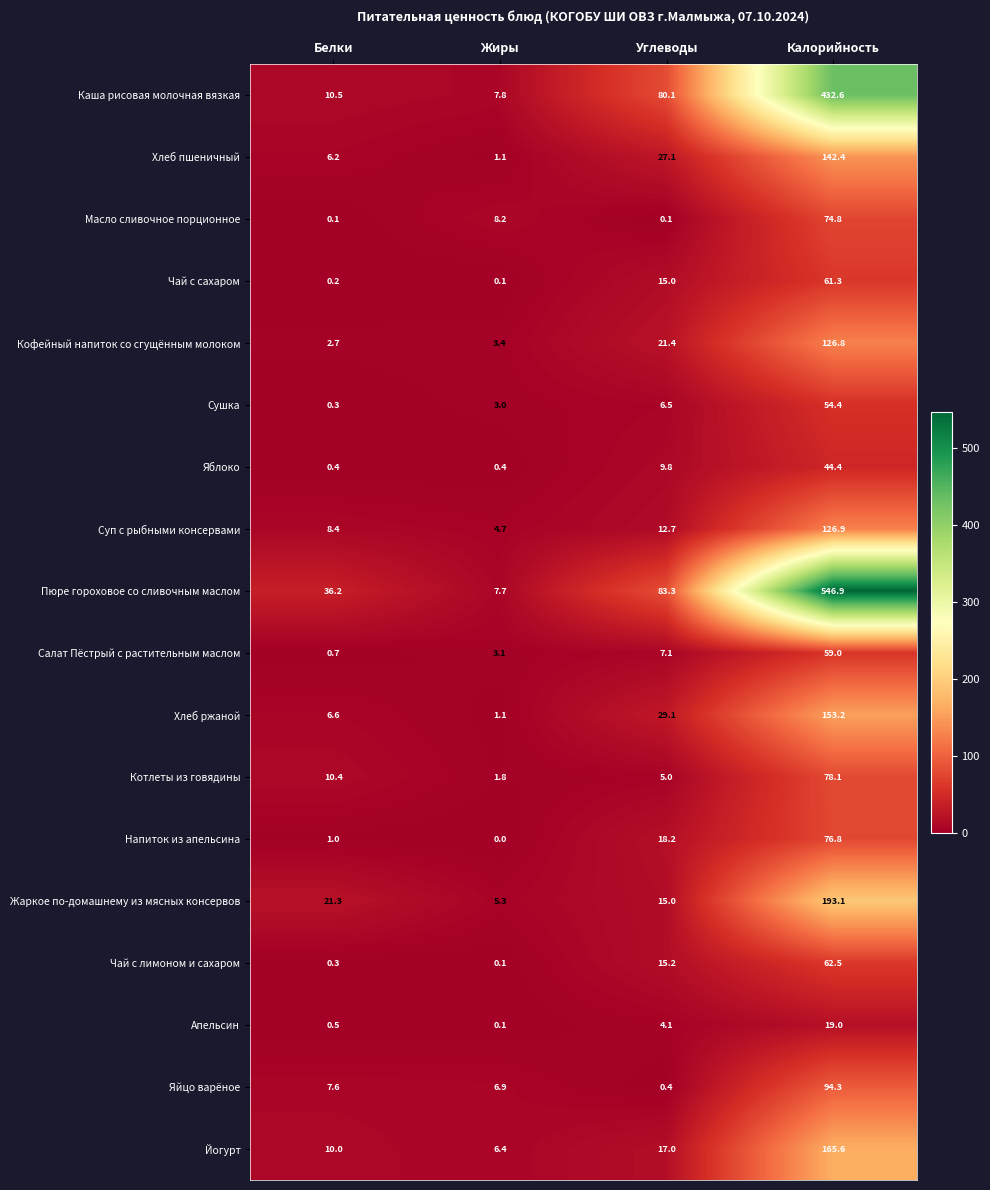

True or false: Суп с рыбными консервами has a value of 198.5 at Калорийность.

False